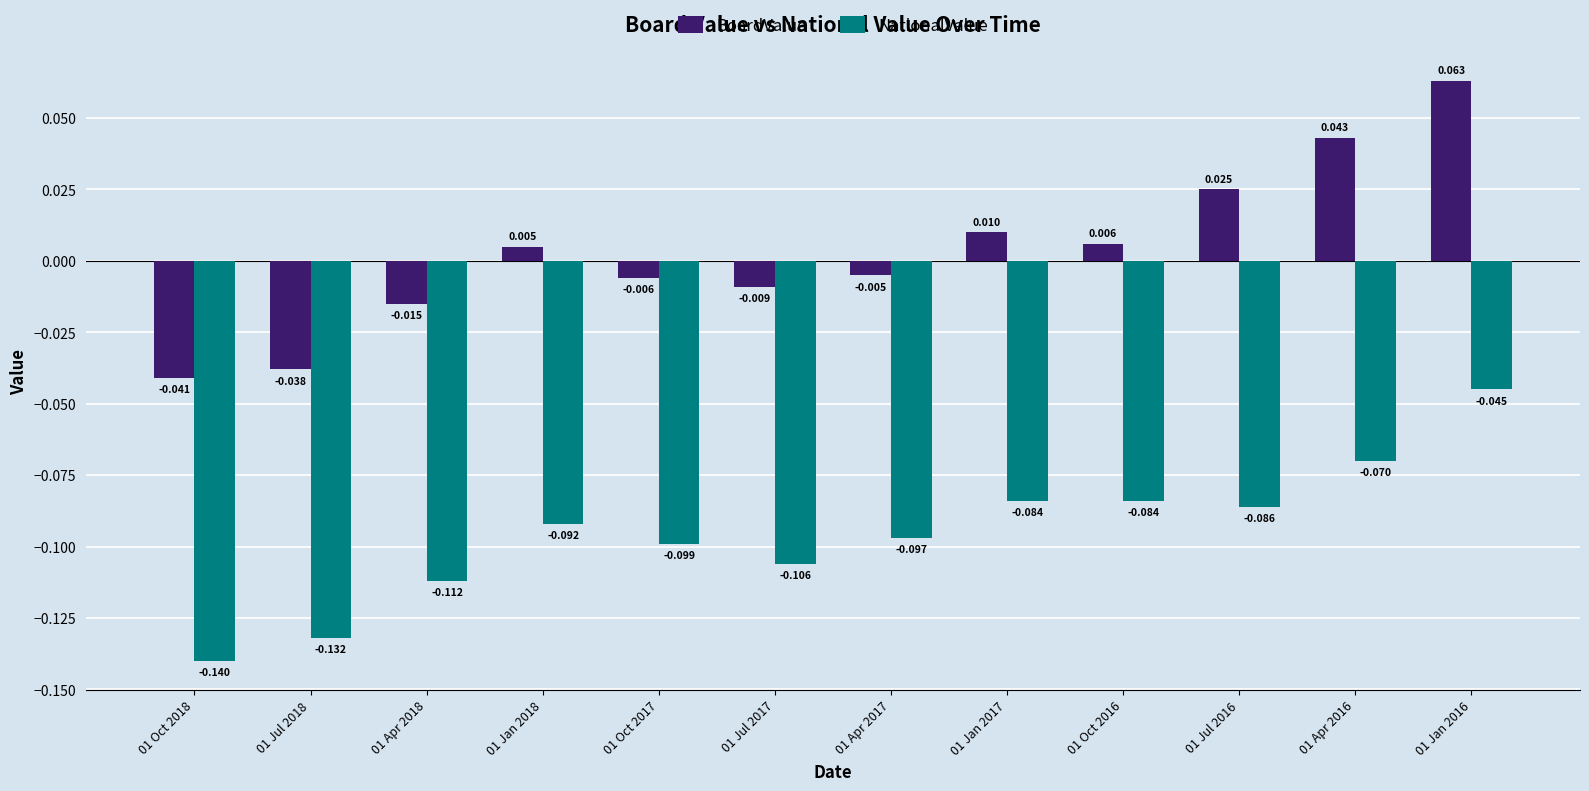

Is the value of NationalValue at 01 Oct 2016 greater than the value of BoardValue at 01 Jul 2016?

No